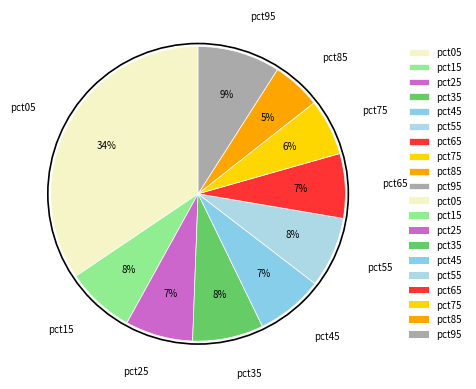

How many segments does this pie chart have?

10